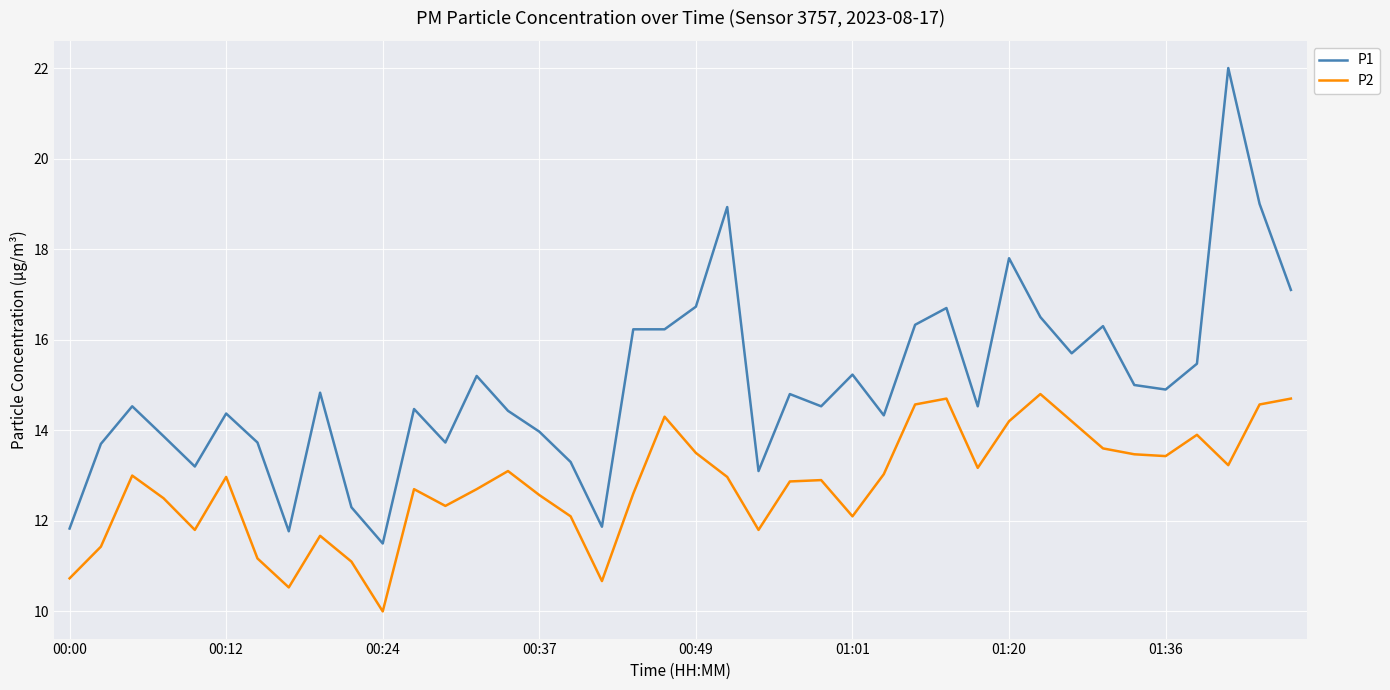

True or false: P1 and P2 cross at least once.

False